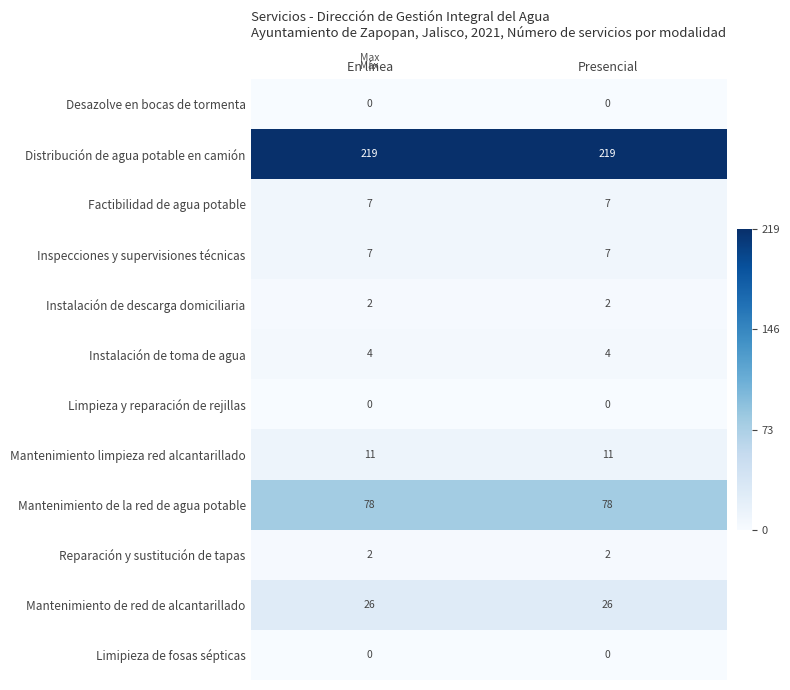

Count the number of data series in this chart.

12